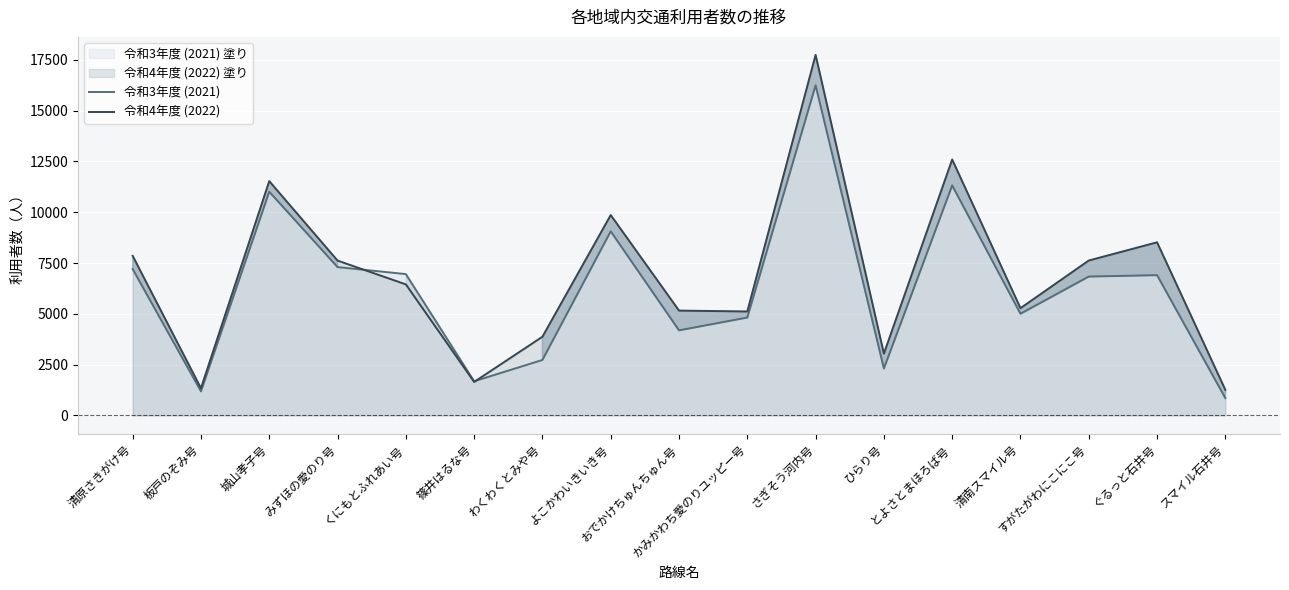

The 令和3年度 (2021) series shows 6956 at くにもとふれあい号. True or false?

True